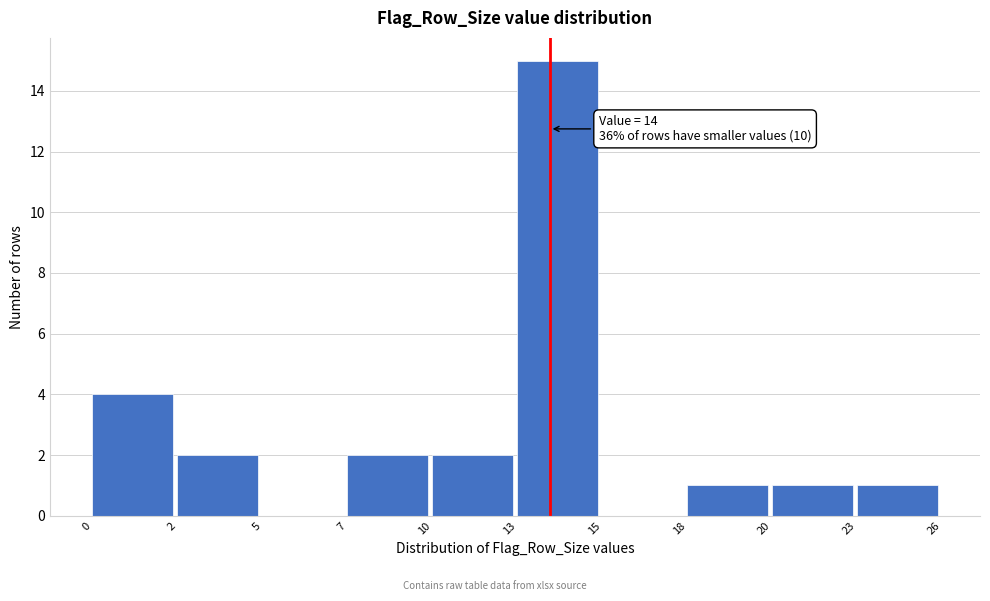

Reading right to left, transcribe all the data shown in this chart.

23=1	20=1	18=1	15=0	13=15	10=2	7=2	5=0	2=2	0=4